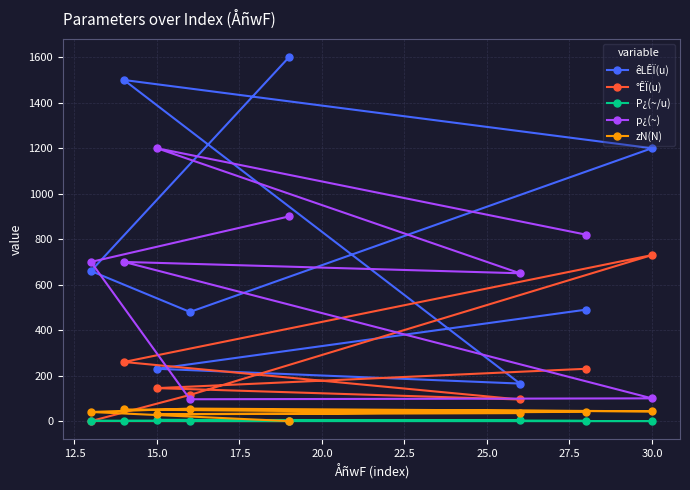

What is the difference between the maximum and minimum values in the P¿(~/u) series?

5.1